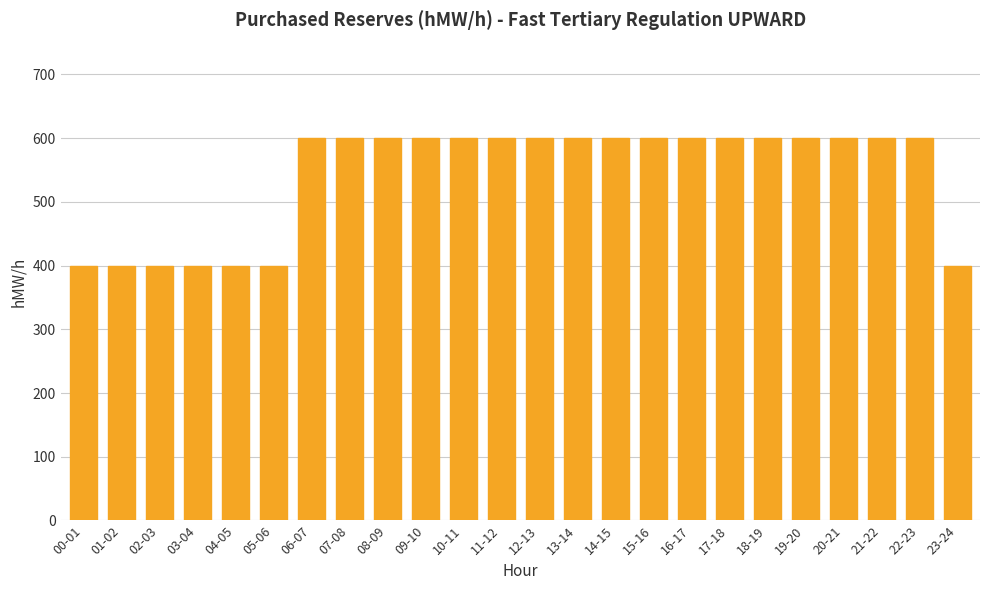

What is the difference between the second highest and second lowest values?

200